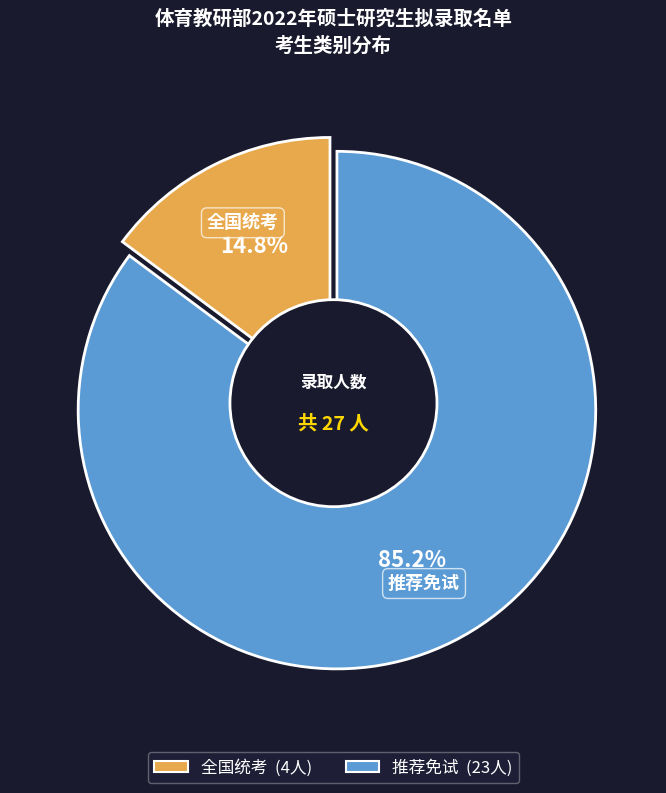

To the nearest percent, what is the combined percentage of 全国统考 and 推荐免试?

100%